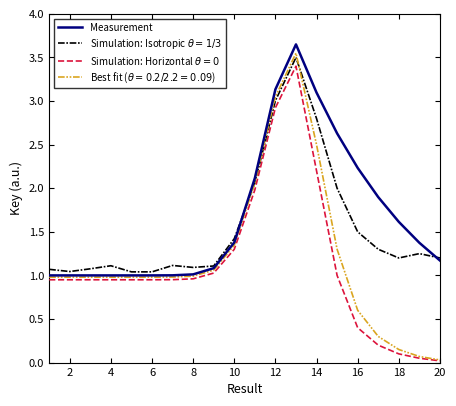

Does the chart display data point markers on the line(s)?

No